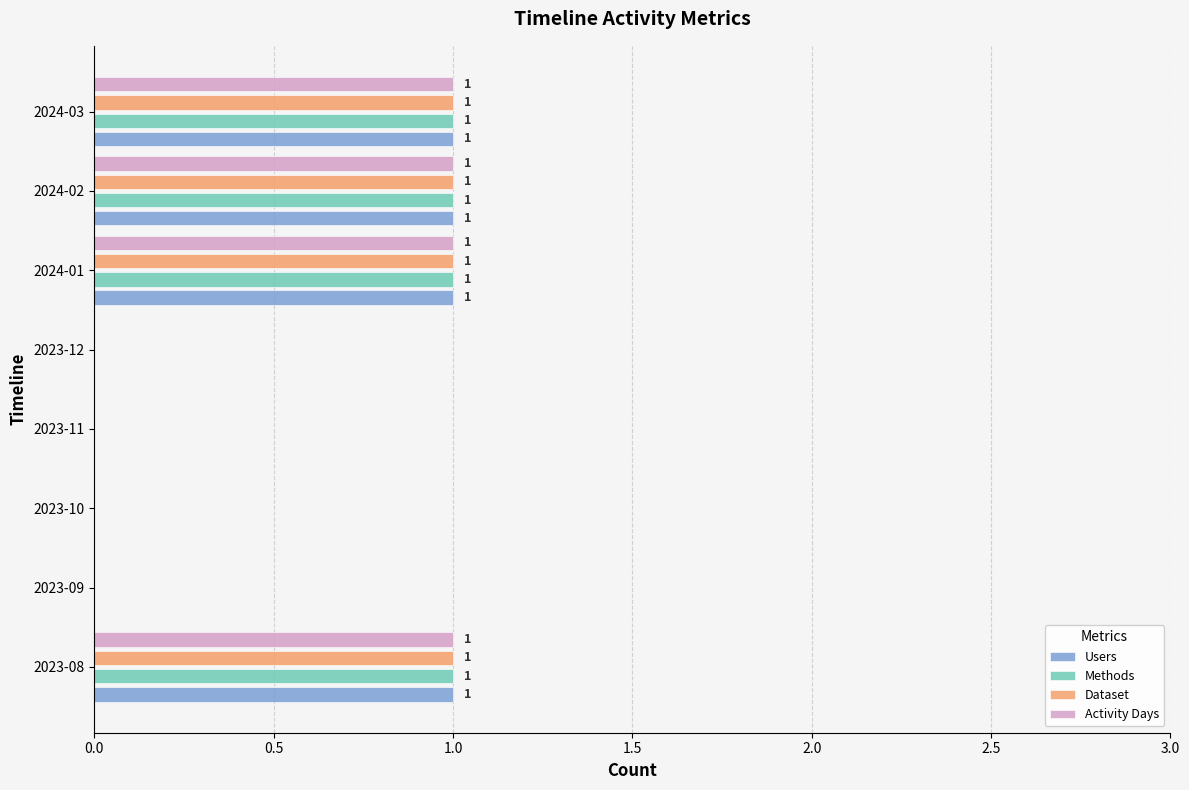

What is the total value across all series at 2023-08?

4